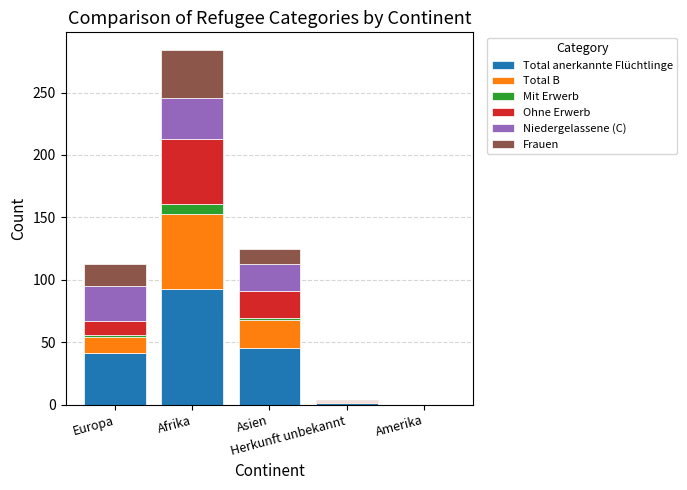

How many distinct data groups are displayed?

6